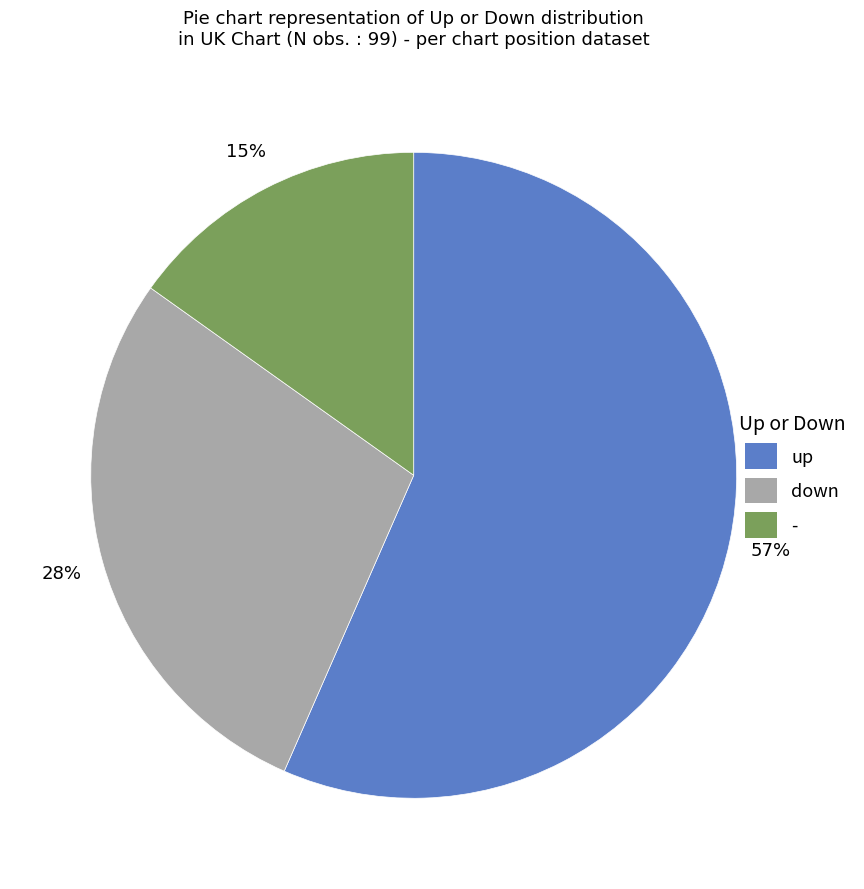

Rank the categories by value from lowest to highest.

-, down, up